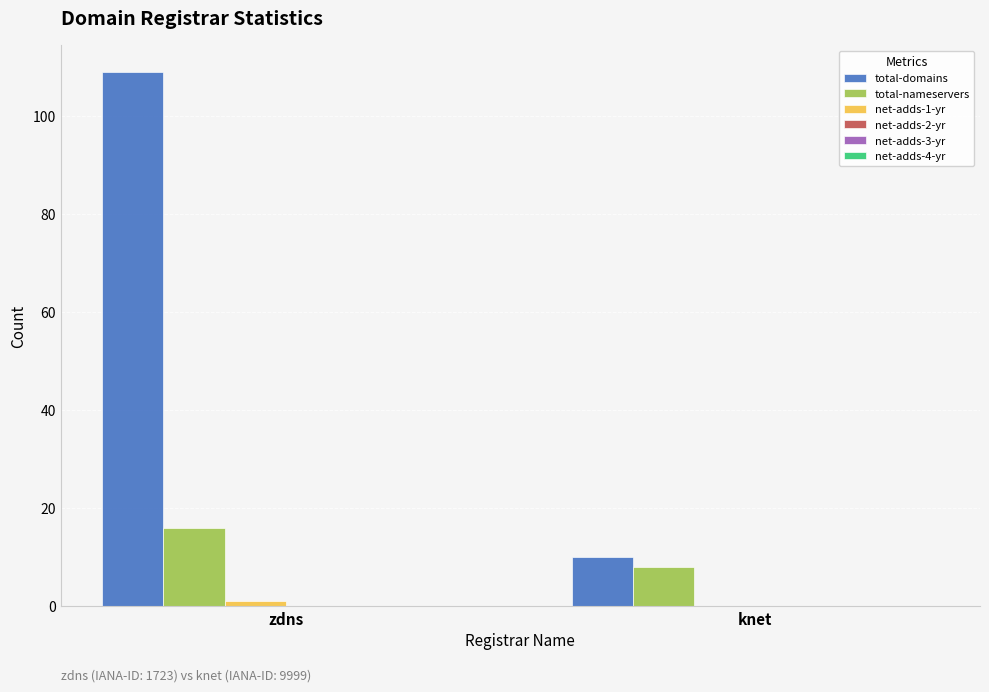

Which series changed the most between zdns and knet?

total-domains